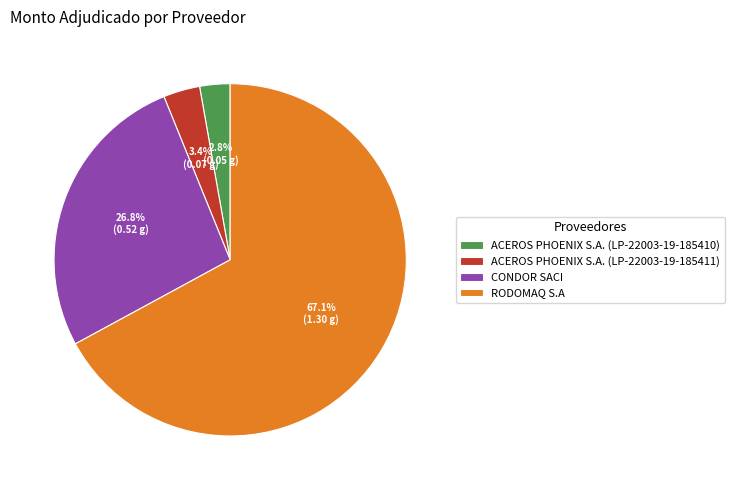

Rank the categories by value from highest to lowest.

RODOMAQ S.A, CONDOR SACI, ACEROS PHOENIX S.A. (LP-22003-19-185411), ACEROS PHOENIX S.A. (LP-22003-19-185410)